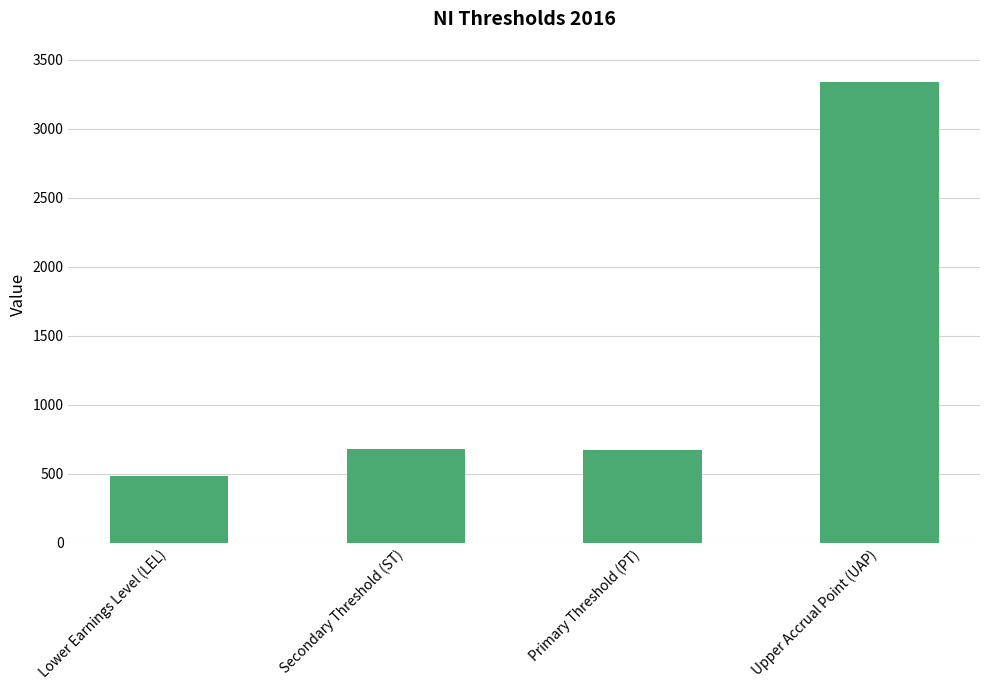

What is the sum of the values at Lower Earnings Level (LEL) and Primary Threshold (PT)?

1158